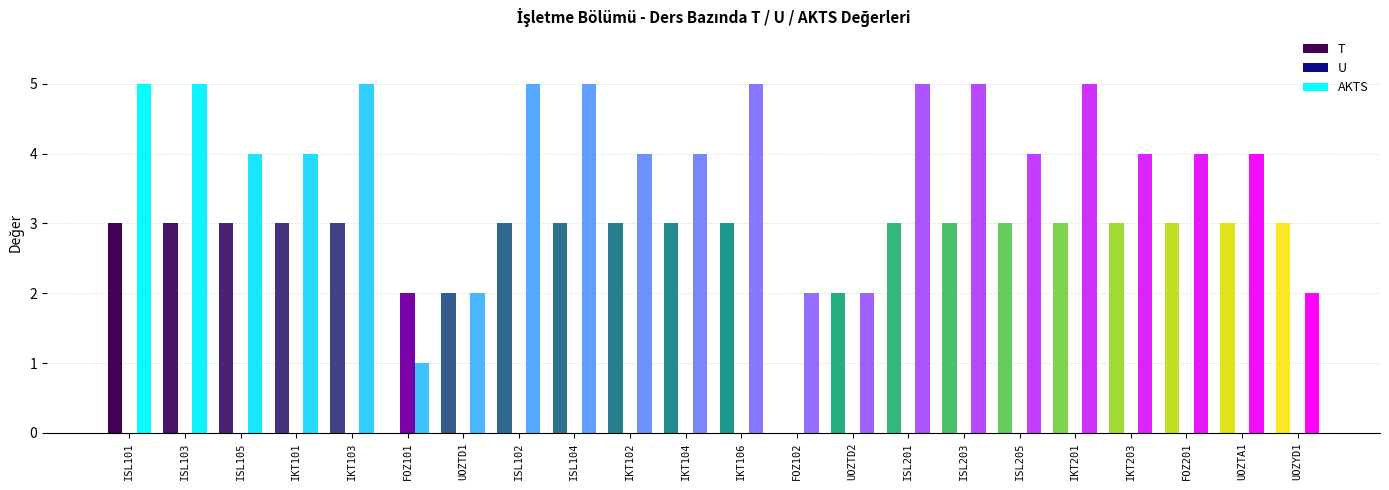

Between IKT101 and ISL203, which series saw the biggest shift?

AKTS